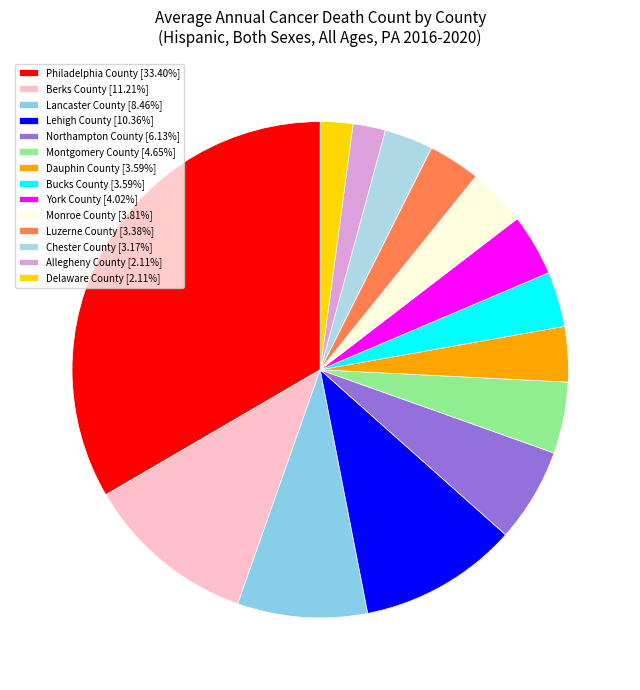

To the nearest percent, what is the average slice percentage?

7%